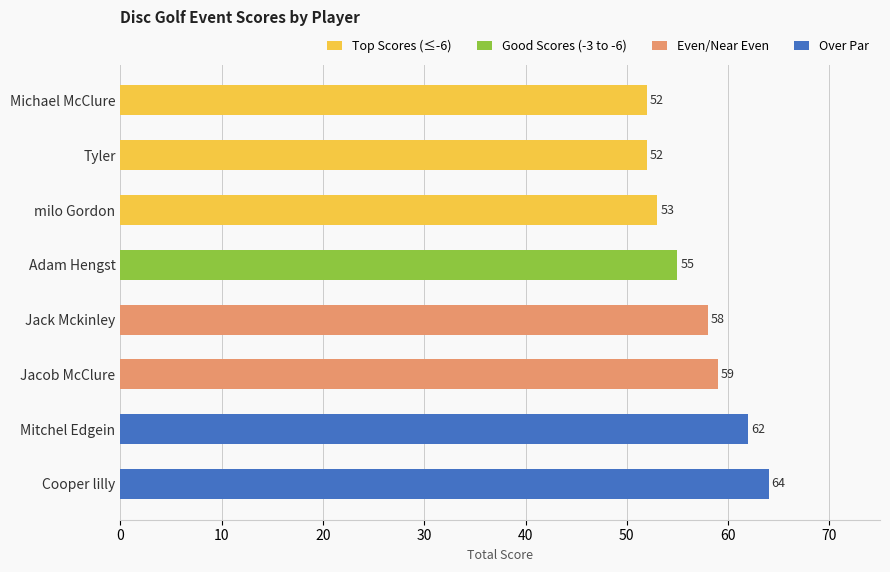

How many bars are there in total?

8